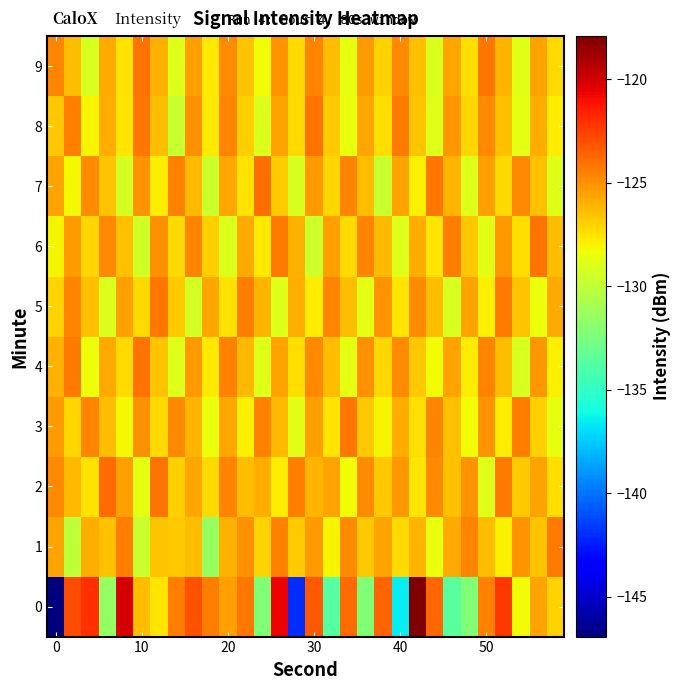

Reading left to right, extract all data points from this chart.

0: -146.9	-122.9	-122.0	-131.6	-120.1	-126.4	-127.6	-124.4	-123.0	-124.5	-125.4	-124.2	-132.3	-120.7	-142.0	-123.3	-133.7	-123.8	-132.2	-123.6	-136.6	-117.9	-123.8	-133.6	-132.2	-124.5	-122.3	-128.3	-125.5	-127.0
1: -125.5	-130.0	-125.8	-126.5	-124.4	-129.7	-126.5	-126.8	-126.4	-131.5	-126.0	-125.0	-127.0	-124.5	-126.8	-125.3	-128.1	-124.9	-126.7	-125.6	-127.3	-126.1	-128.5	-125.8	-124.7	-126.4	-127.9	-125.1	-126.6	-124.3
2: -124.8	-126.2	-127.5	-123.9	-125.4	-128.7	-124.1	-126.9	-125.7	-127.2	-124.6	-126.3	-125.9	-127.8	-124.4	-126.1	-125.5	-128.3	-124.9	-126.7	-125.2	-127.6	-124.8	-126.5	-125.1	-128.9	-124.3	-126.8	-125.6	-127.4
3: -125.3	-127.1	-124.6	-126.4	-128.2	-125.0	-127.3	-124.8	-126.1	-128.5	-125.7	-127.9	-124.5	-126.2	-128.8	-125.4	-127.6	-124.2	-126.7	-128.1	-125.9	-127.4	-124.7	-126.5	-128.3	-125.1	-127.8	-124.4	-126.9	-128.6
4: -126.0	-124.3	-128.4	-125.8	-127.2	-124.1	-126.6	-128.9	-125.3	-127.7	-124.5	-126.2	-129.0	-125.6	-127.4	-124.8	-126.4	-128.7	-125.0	-127.1	-124.9	-126.7	-128.3	-125.5	-127.8	-124.6	-126.3	-129.2	-125.2	-127.9
5: -127.0	-124.7	-126.5	-129.1	-125.4	-127.3	-124.2	-126.8	-129.3	-125.7	-127.5	-124.4	-126.1	-129.0	-125.9	-127.8	-124.6	-126.3	-128.7	-125.1	-127.6	-124.9	-126.4	-129.2	-125.5	-127.9	-124.3	-126.6	-128.4	-125.8
6: -128.0	-125.3	-127.1	-124.8	-126.5	-129.4	-125.0	-127.2	-124.6	-126.9	-129.1	-125.8	-127.7	-124.3	-126.0	-129.5	-125.4	-127.3	-124.7	-126.2	-129.0	-125.9	-127.6	-124.4	-126.7	-128.8	-125.2	-127.4	-124.1	-126.3
7: -125.5	-128.2	-124.9	-126.6	-129.3	-125.1	-127.8	-124.5	-126.2	-129.6	-125.7	-127.5	-124.0	-126.8	-129.2	-125.3	-127.1	-124.7	-126.4	-129.7	-125.6	-127.9	-124.2	-126.1	-129.0	-125.4	-127.2	-124.8	-126.5	-128.9
8: -126.7	-124.4	-128.1	-125.9	-127.6	-124.2	-126.3	-129.8	-125.0	-127.7	-124.6	-126.9	-129.1	-125.5	-127.3	-124.1	-126.8	-128.5	-125.7	-127.4	-124.3	-126.6	-129.0	-125.2	-127.1	-124.8	-126.5	-128.7	-125.9	-127.8
9: -124.6	-126.3	-129.2	-125.8	-127.5	-124.1	-126.0	-128.9	-125.4	-127.7	-124.9	-126.6	-128.3	-125.1	-127.2	-124.7	-126.4	-128.6	-125.3	-127.0	-124.8	-126.5	-129.1	-125.7	-127.4	-124.2	-126.1	-128.8	-125.6	-127.3